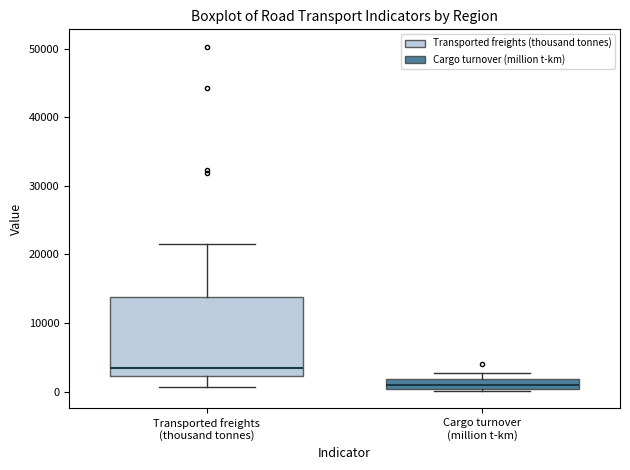

Where is the lower edge of the box for Transported freights (thousand tonnes) on the y-axis? The values are not printed on the chart, so give them approximately, as read against the axis.

2000